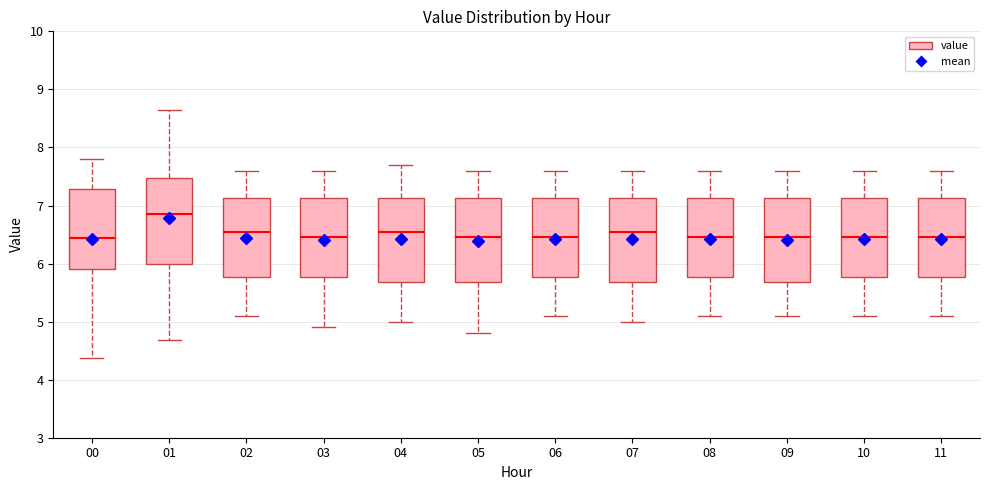

Reading left to right, read every box against the y-axis: the position of its median line, the range the box covers, and the ends of its whiskers. The values are not printed on the chart, so give them approximately, as read against the axis.

00: median 6.4, box 5.9 to 7.3, whiskers 4.4 to 7.8
01: median 6.9, box 6.0 to 7.5, whiskers 4.7 to 8.7
02: median 6.6, box 5.8 to 7.1, whiskers 5.1 to 7.6
03: median 6.5, box 5.8 to 7.1, whiskers 4.9 to 7.6
04: median 6.6, box 5.7 to 7.1, whiskers 5.0 to 7.7
05: median 6.5, box 5.7 to 7.1, whiskers 4.8 to 7.6
06: median 6.5, box 5.8 to 7.1, whiskers 5.1 to 7.6
07: median 6.6, box 5.7 to 7.1, whiskers 5.0 to 7.6
08: median 6.5, box 5.8 to 7.1, whiskers 5.1 to 7.6
09: median 6.5, box 5.7 to 7.1, whiskers 5.1 to 7.6
10: median 6.5, box 5.8 to 7.1, whiskers 5.1 to 7.6
11: median 6.5, box 5.8 to 7.1, whiskers 5.1 to 7.6